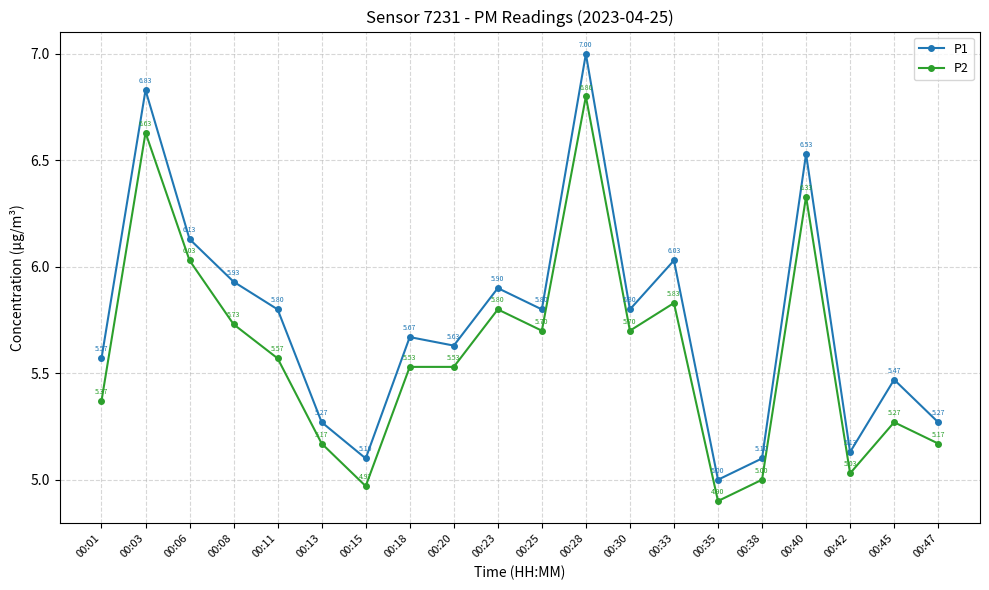

Which category has the lowest value across all series?

00:35